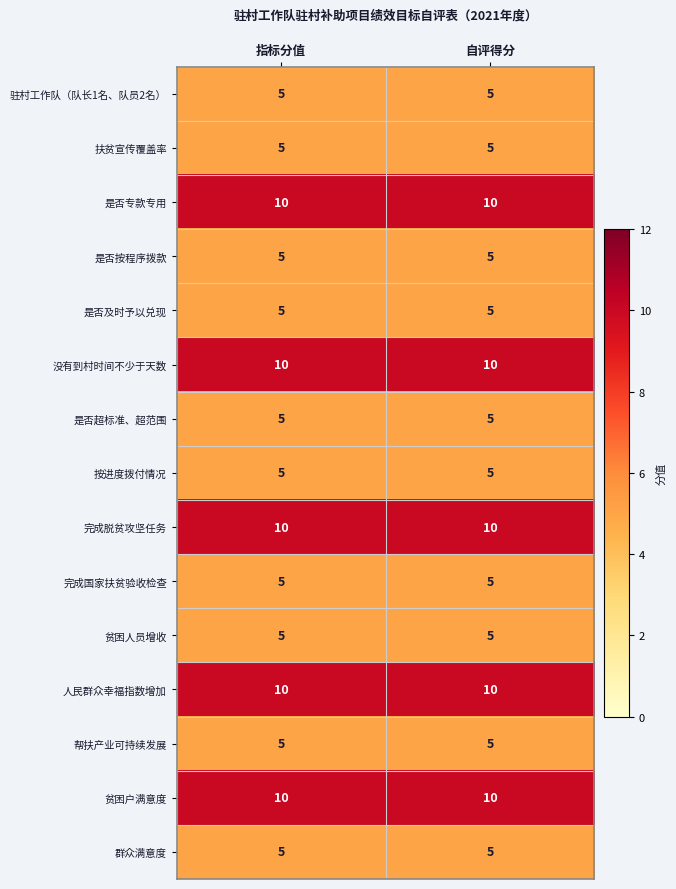

What is the spread (max minus min) of values at 指标分值?

5